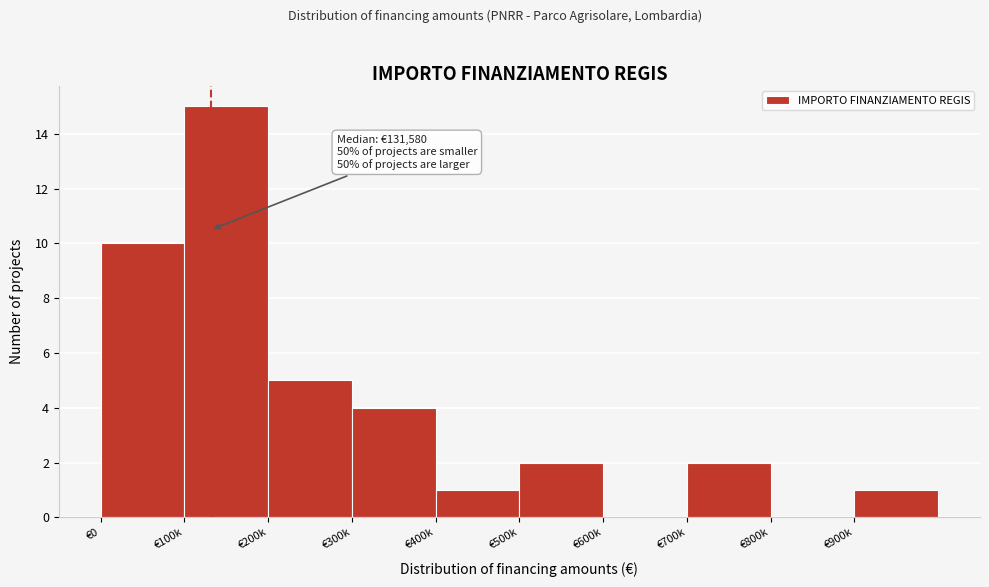

Reading left to right, extract all data points from this chart.

€0=10	€100k=15	€200k=5	€300k=4	€400k=1	€500k=2	€600k=0	€700k=2	€800k=0	€900k=1